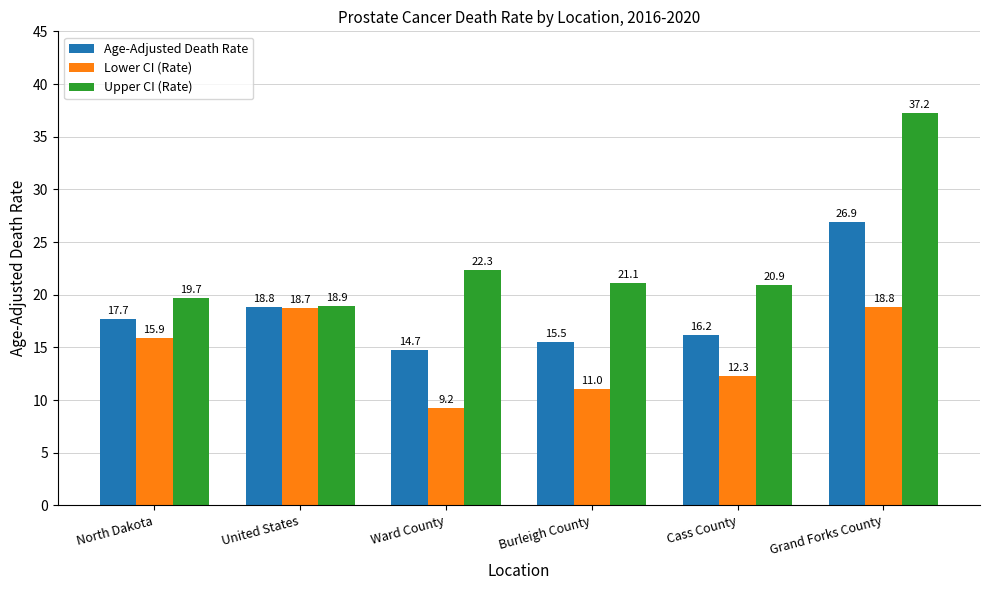

List the series in order of their overall mean, highest first.

Upper CI (Rate), Age-Adjusted Death Rate, Lower CI (Rate)